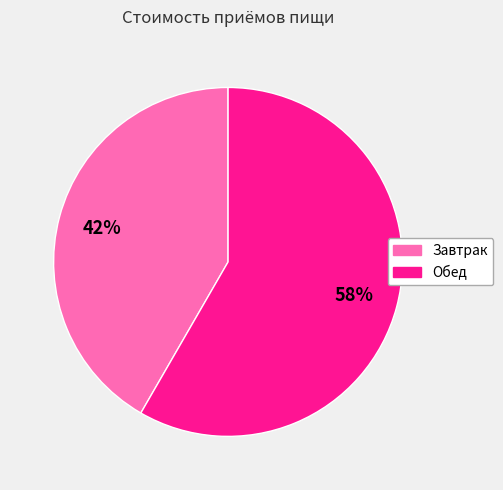

Is the sum of Завтрак and Обед greater than half?

Yes